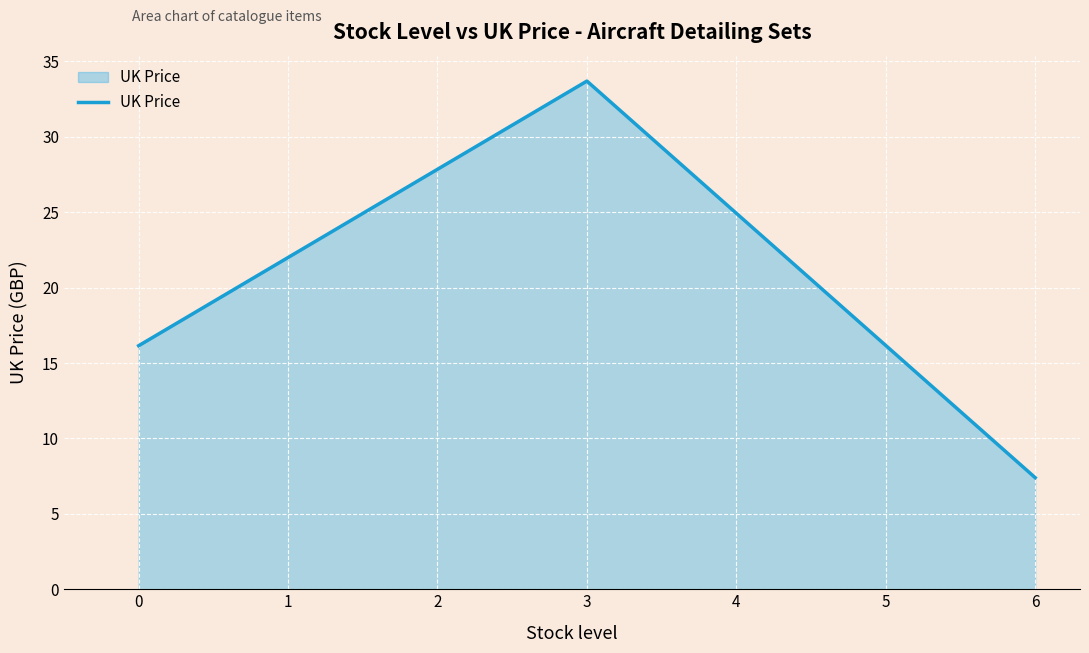

True or false: the data shows 33.7 at 3.

True